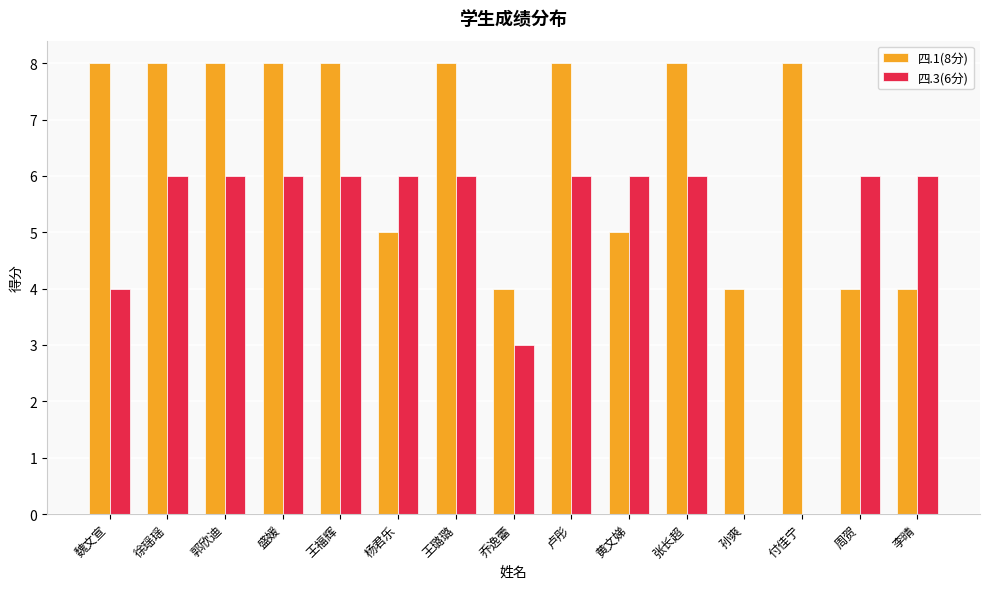

What is the total value across all series at 张长超?

14